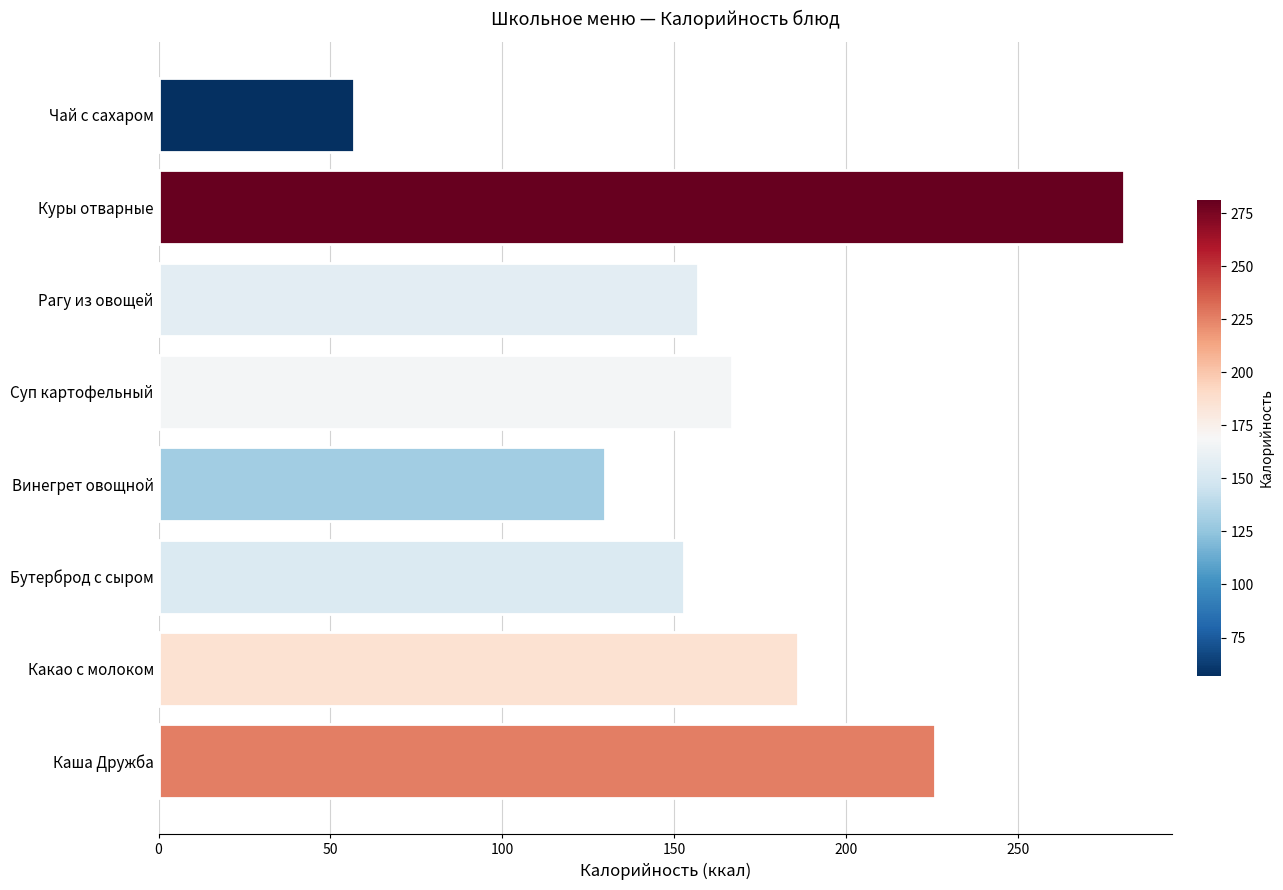

Reading bottom to top, extract all data points from this chart.

226	186	153	130	167	157	281	57